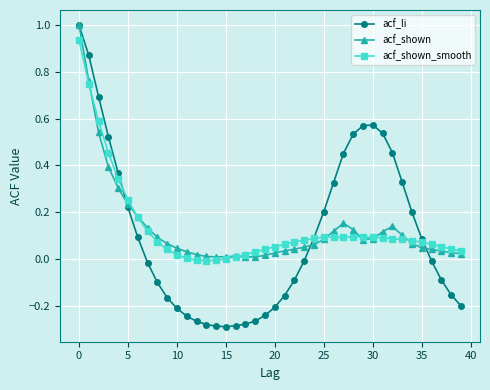

Which series has the largest range (max minus min)?

acf_li